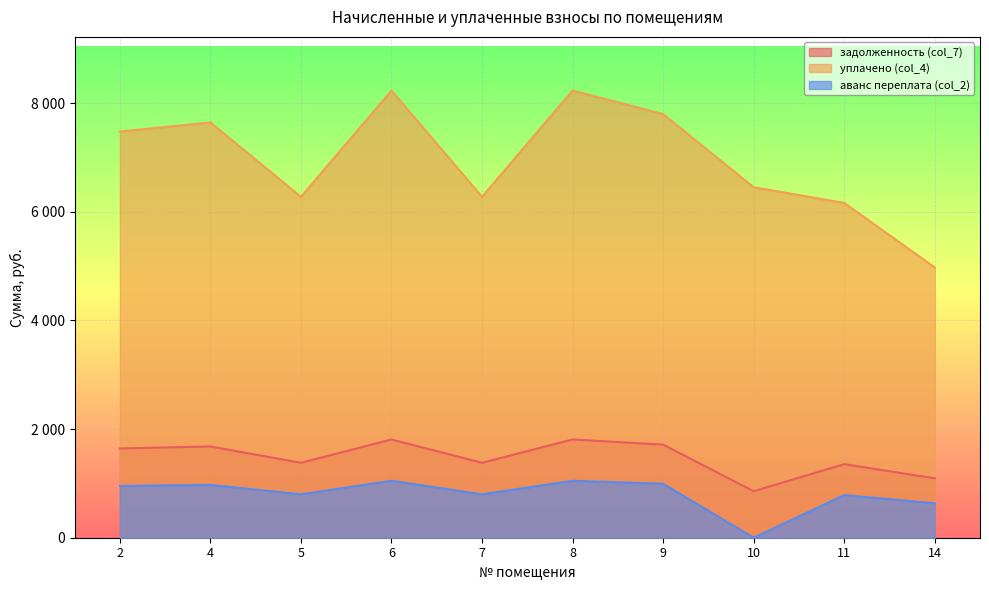

What is the difference between the уплачено (col_4) values at 9 and 8?

433.1